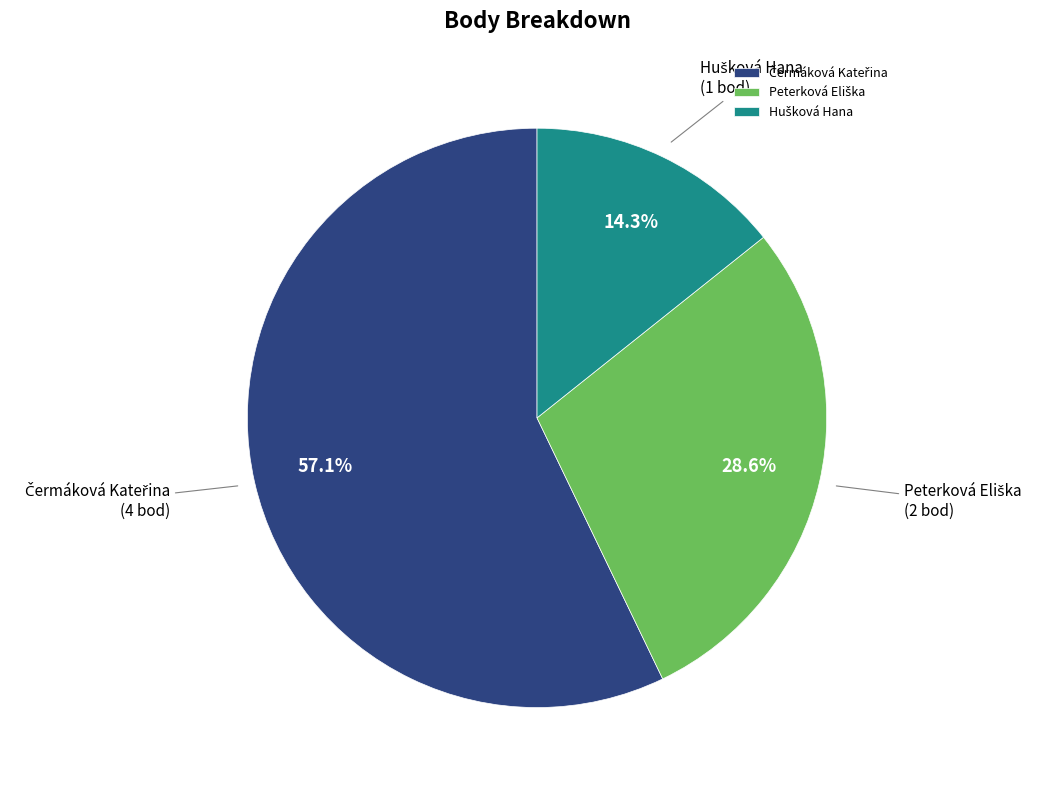

Is there any slice that represents more than half of the pie?

Yes